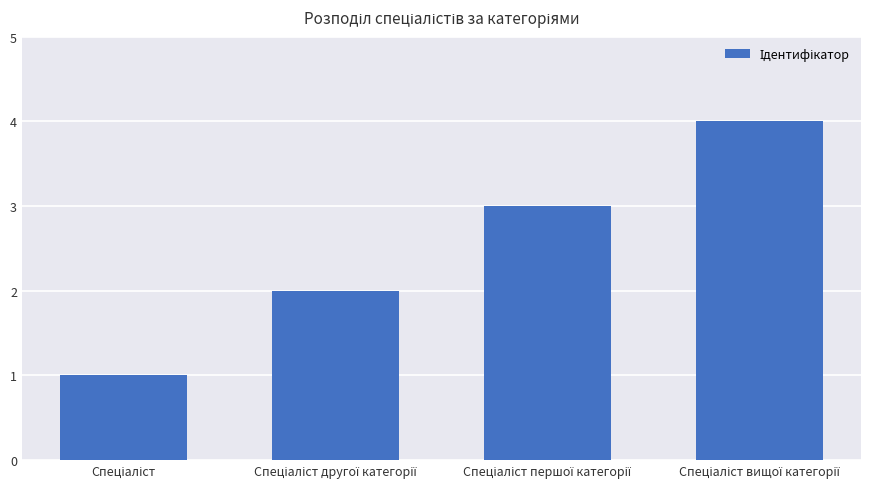

What is the sum of all values?

10